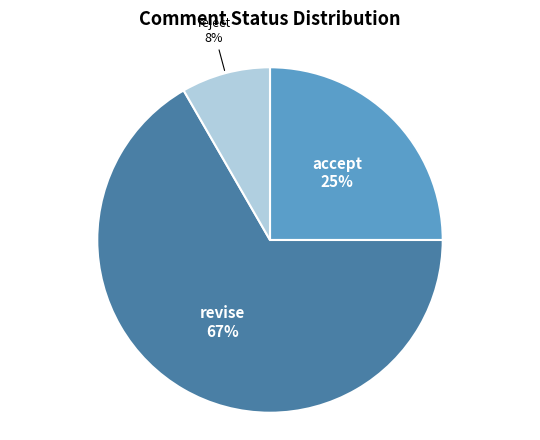

How many slices are in this pie chart?

3